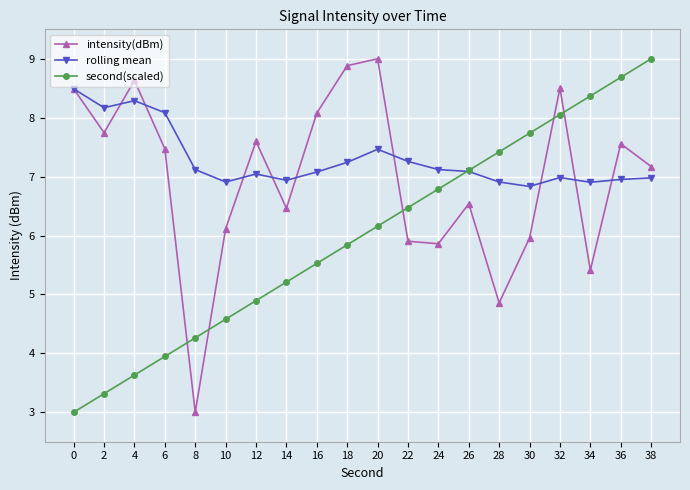

What is the approximate value of second(scaled) at 8?

4.3